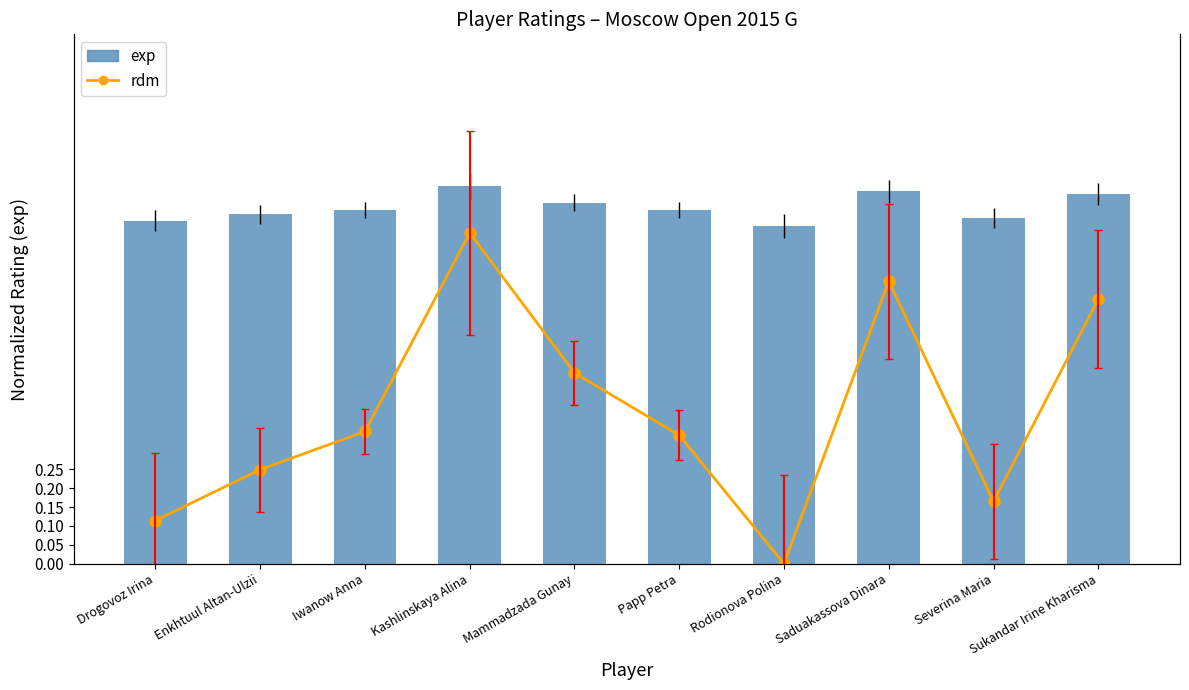

At how many categories does at least one series exceed 0?

10